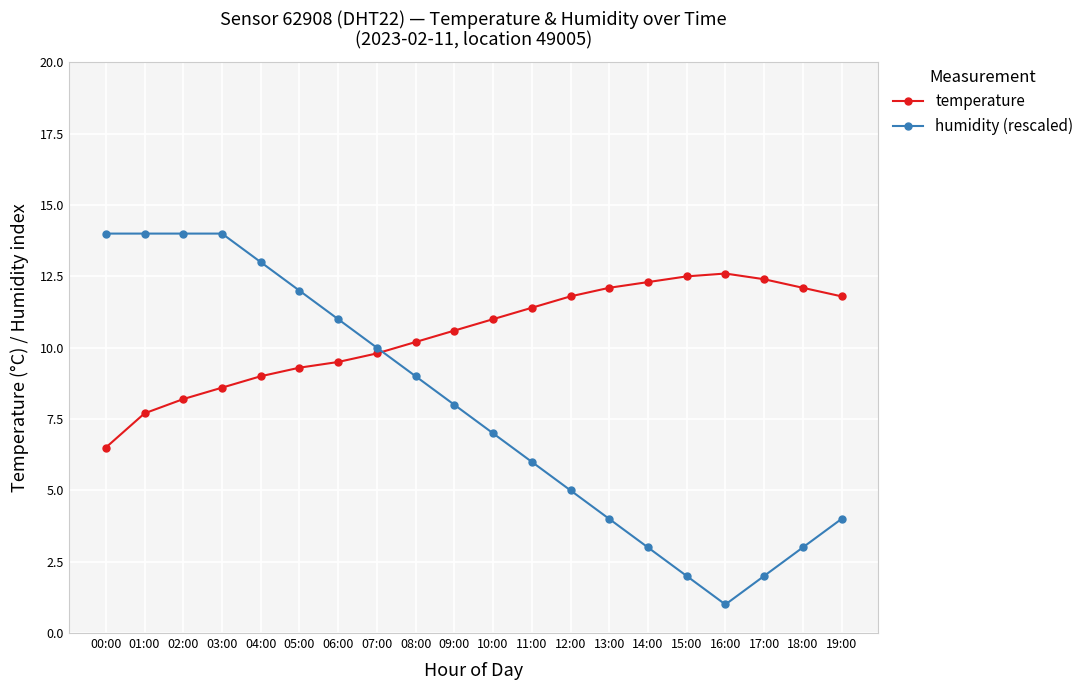

Is this an area chart (filled region under the line)?

No